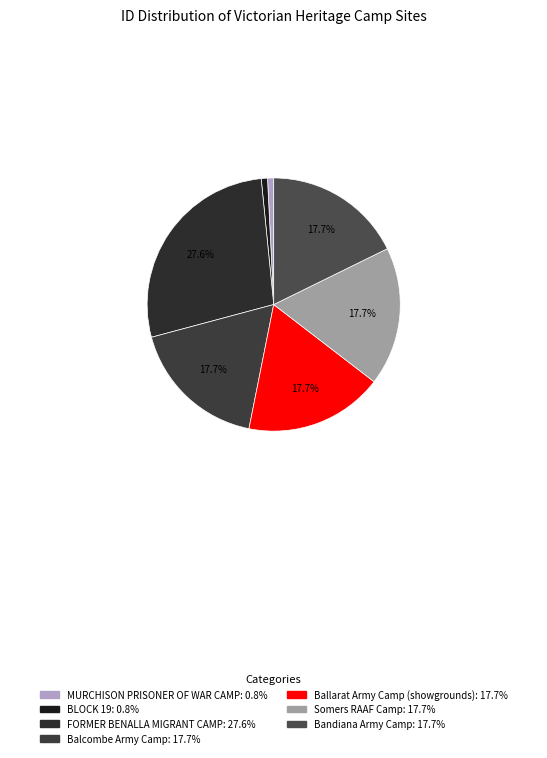

Rank the categories by value from lowest to highest.

MURCHISON PRISONER OF WAR CAMP, BLOCK 19, Balcombe Army Camp, Ballarat Army Camp (showgrounds), Somers RAAF Camp, Bandiana Army Camp, FORMER BENALLA MIGRANT CAMP